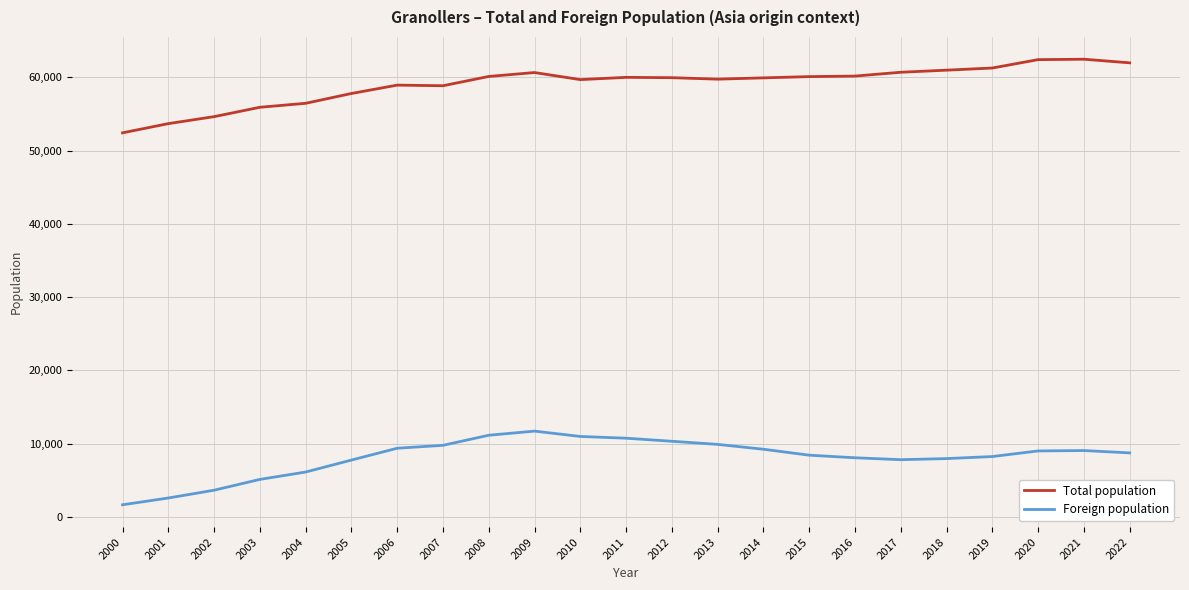

True or false: Total population and Foreign population cross at least once.

False